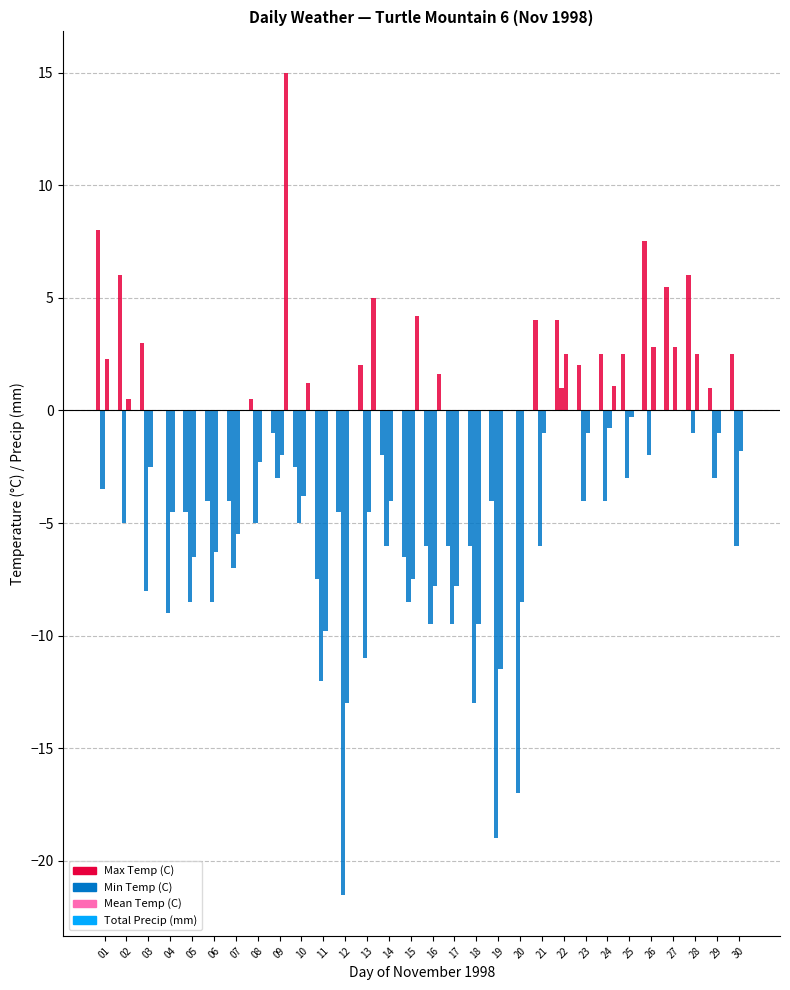

Are the bars grouped side by side (vs. stacked)?

Yes